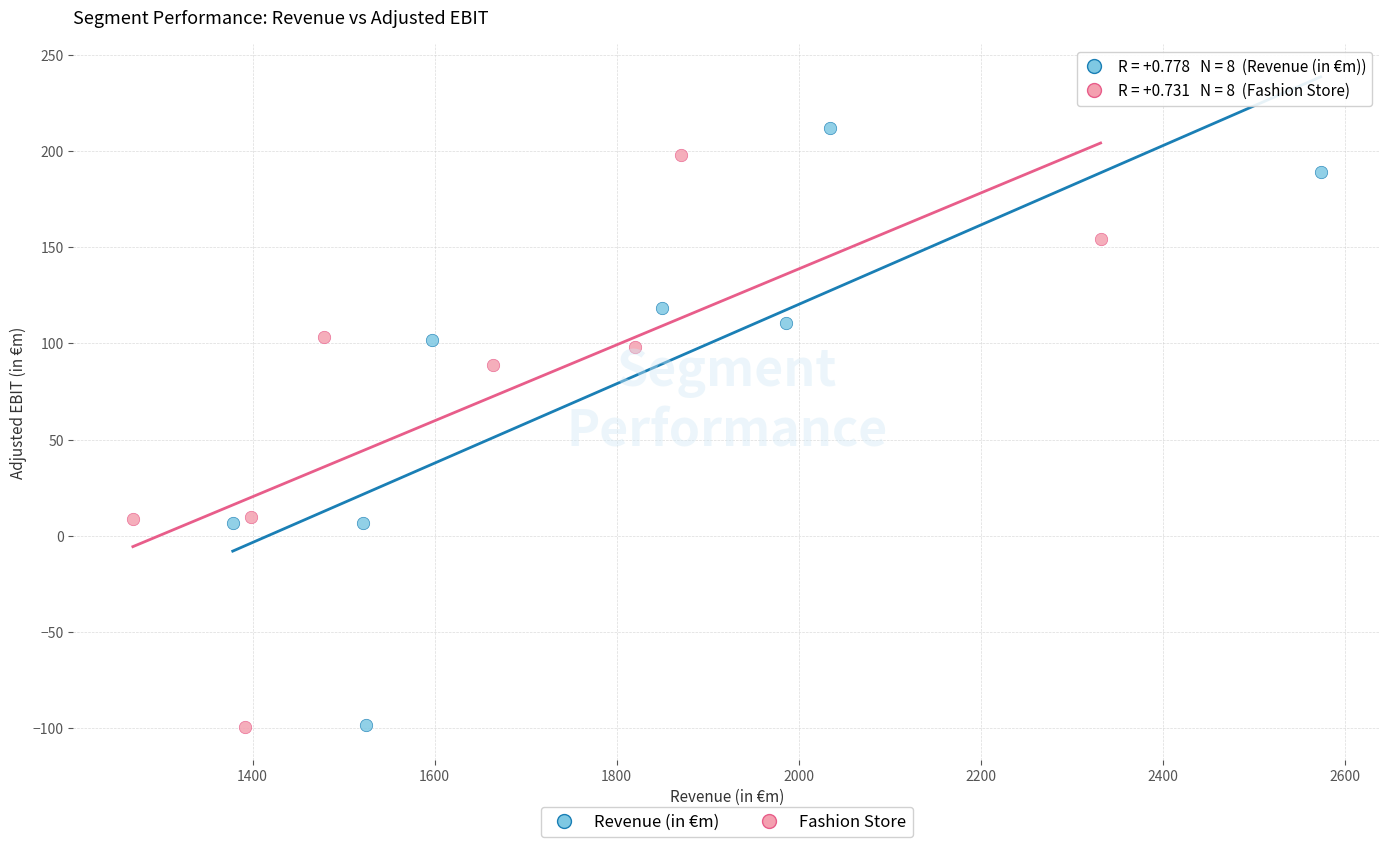

Which series has the largest Y range (max minus min)?

Revenue (in €m)